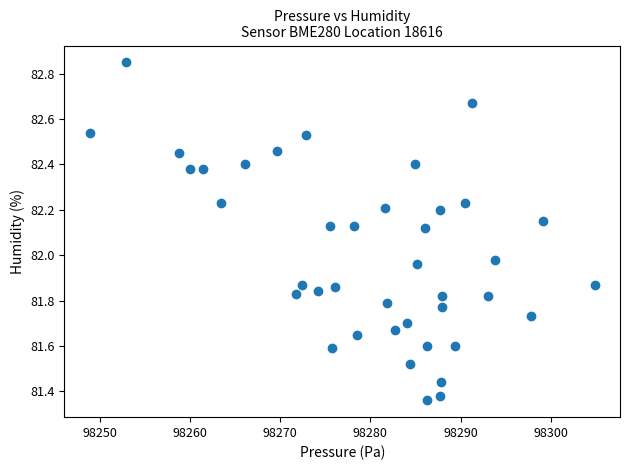

What is the range of X values (max minus min)?

55.9